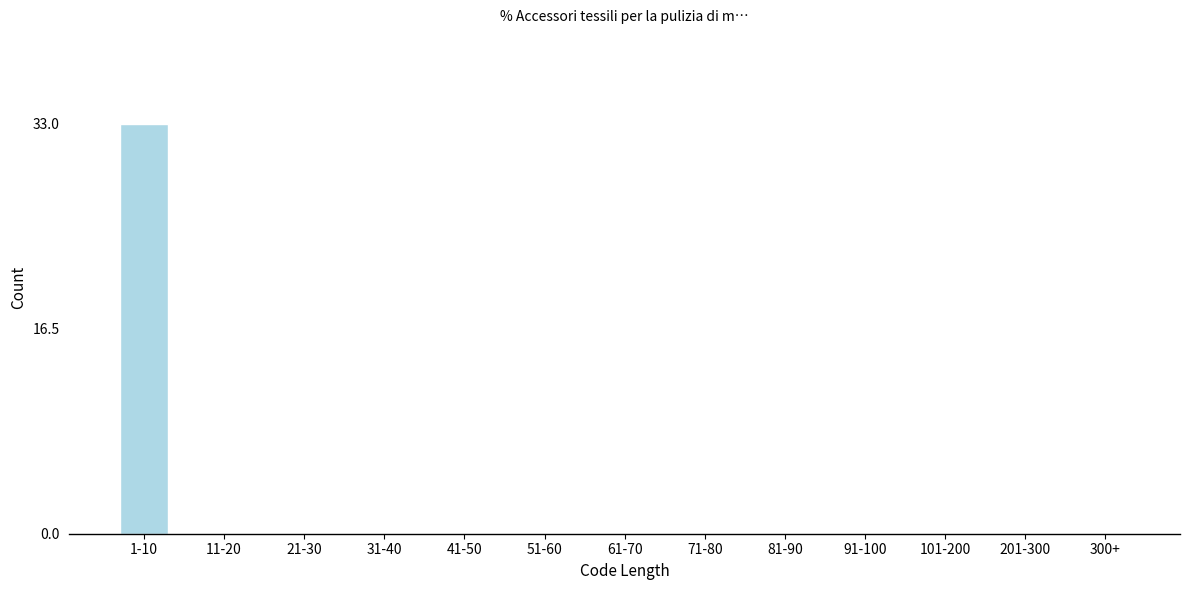

Reading left to right, extract all data points from this chart.

1-10=33	11-20=0	21-30=0	31-40=0	41-50=0	51-60=0	61-70=0	71-80=0	81-90=0	91-100=0	101-200=0	201-300=0	300+=0